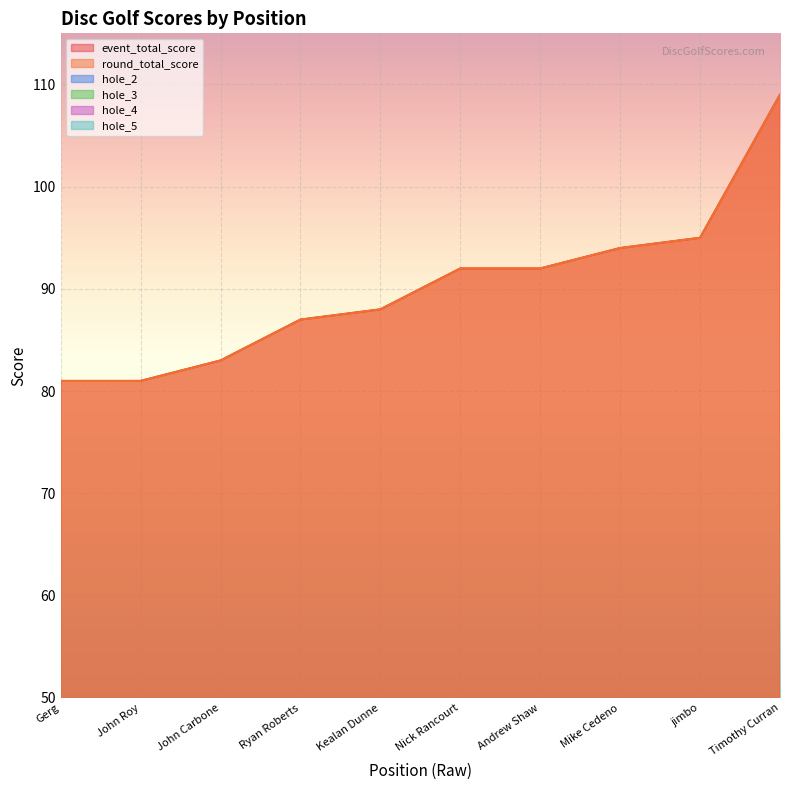

What is the sum of the hole_2 values at Mike Cedeno and Andrew Shaw?

11